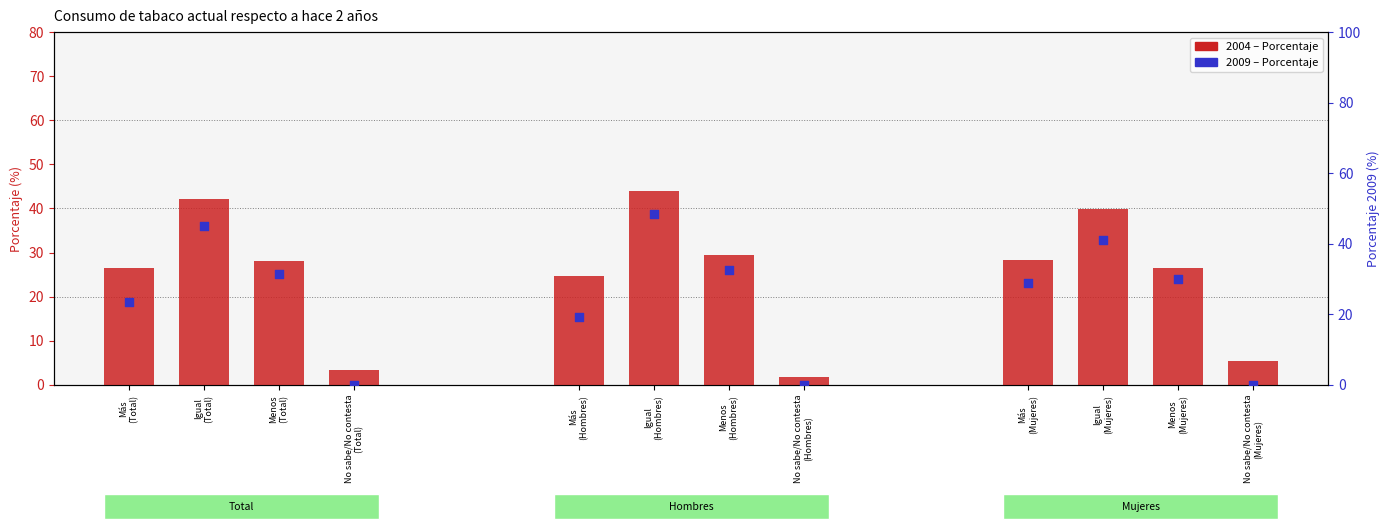

Which series contains the highest Y value?

2009 (Porcentaje)